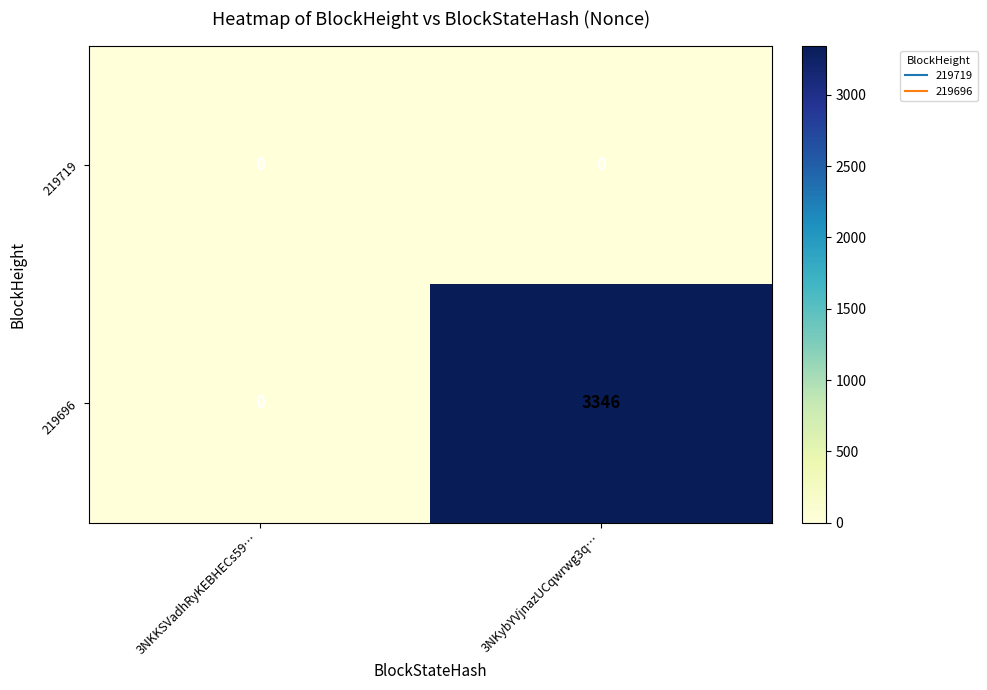

Rank the series by their average value, from lowest to highest.

219719, 219696